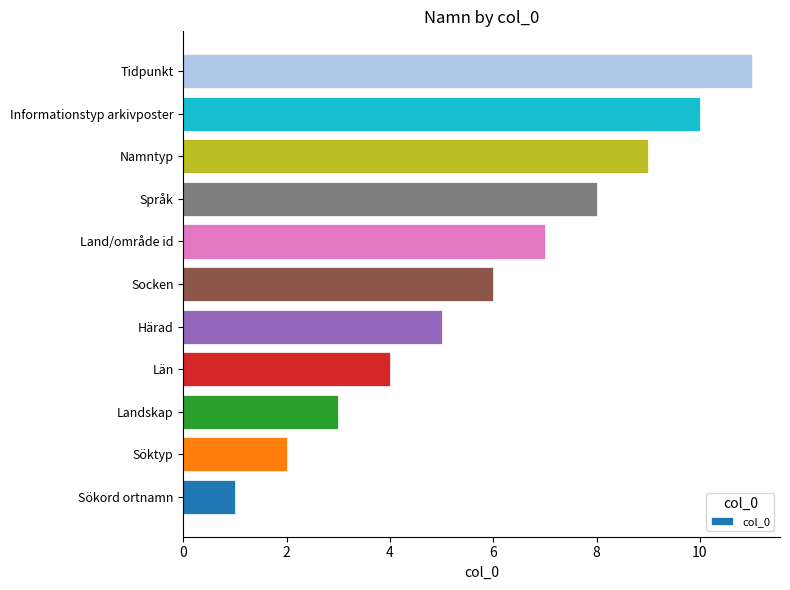

The chart shows a value of 1 at Landskap. True or false?

False